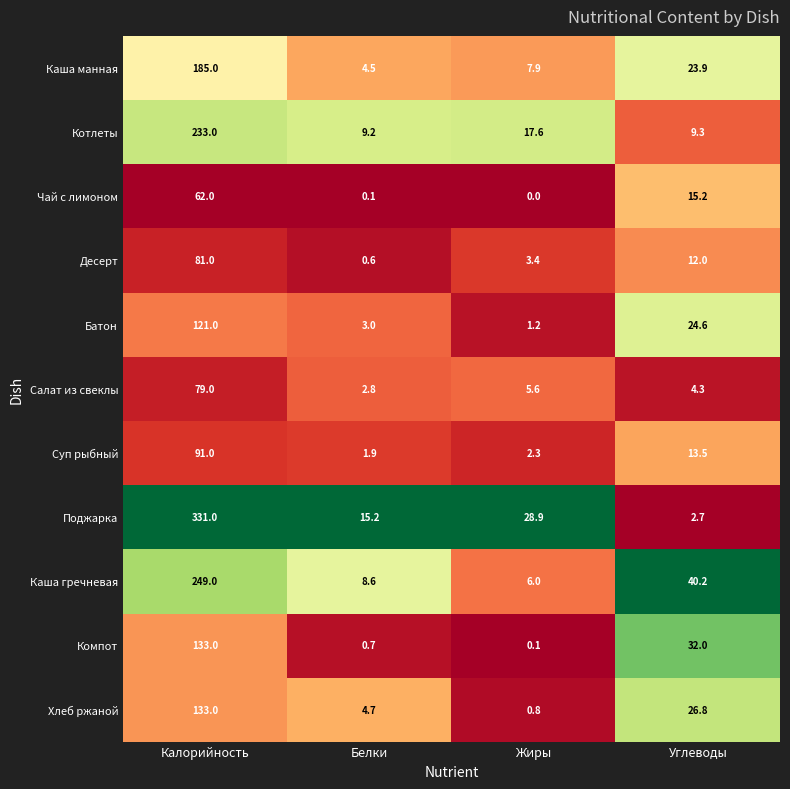

Read the Каша гречневая value at Белки.

8.6